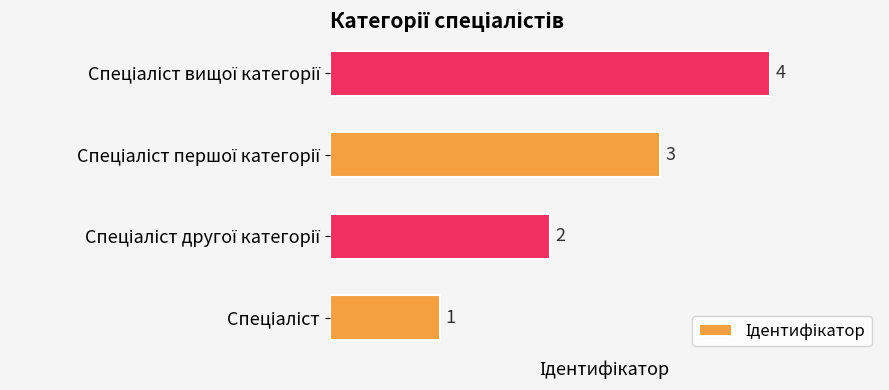

How many values are between 2 and 4?

3